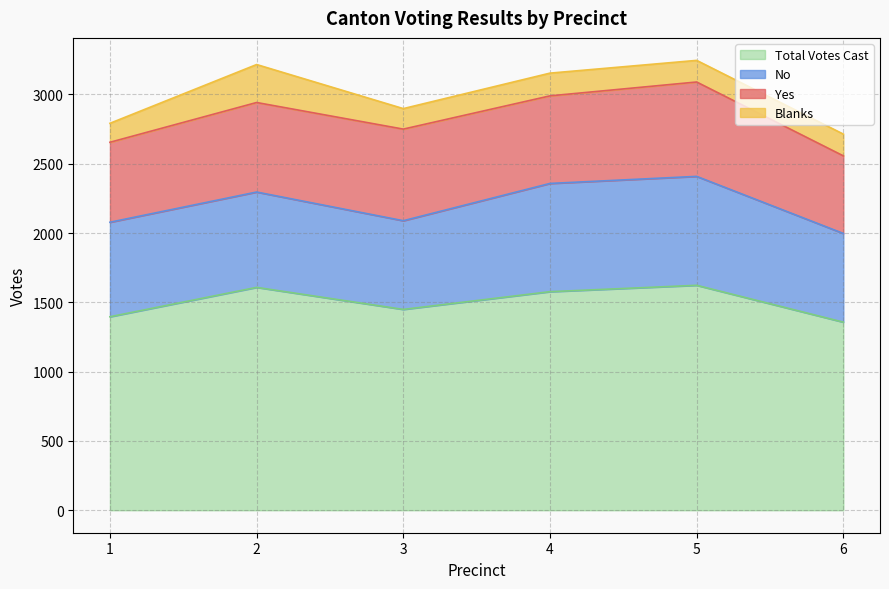

Which series has the widest spread of values?

Total Votes Cast